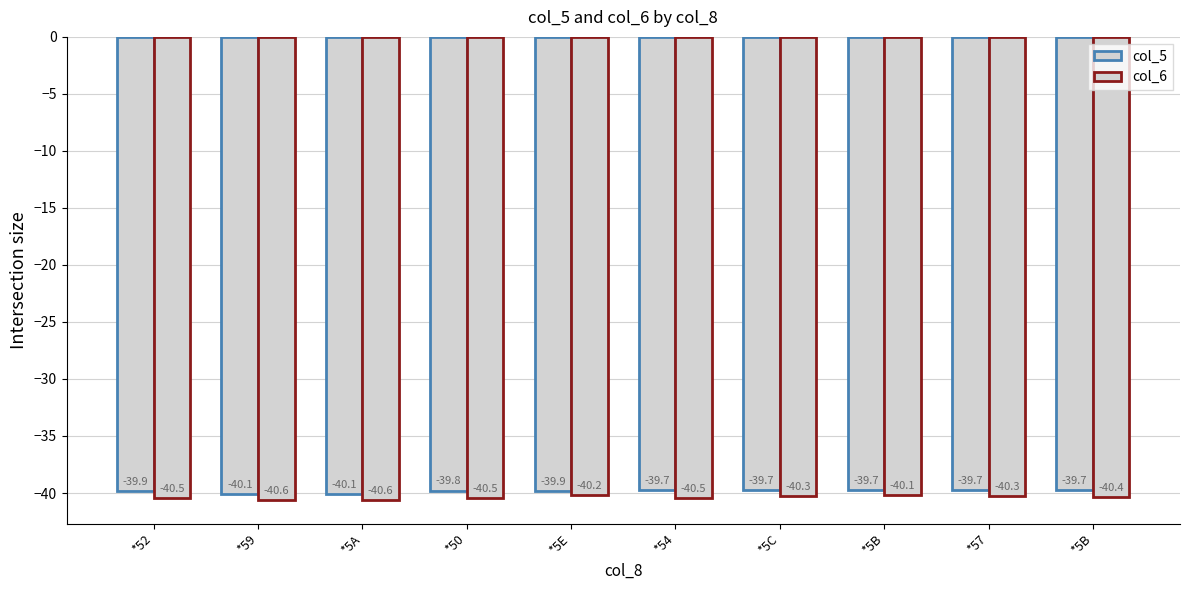

How many bars are there in total?

20